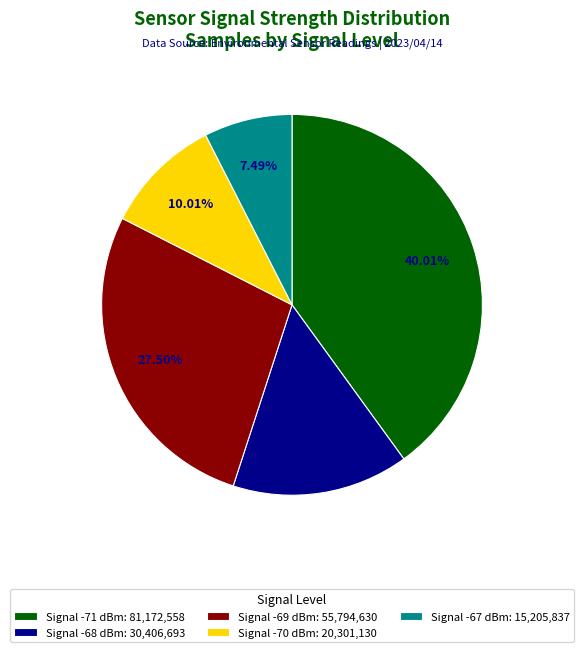

Is the sum of Signal -67 dBm: 15,205,837 and Signal -70 dBm: 20,301,130 greater than half?

No